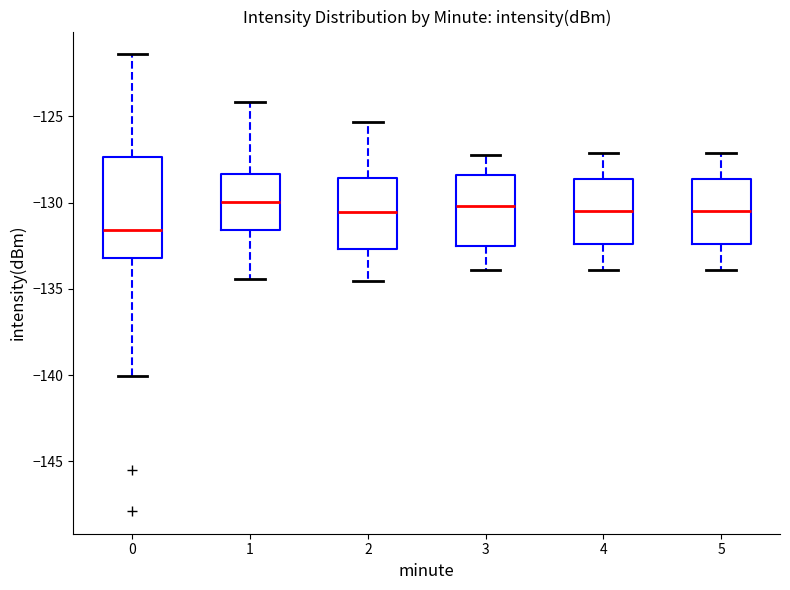

Reading left to right, transcribe this box plot: for each box, give where its median line is, the range the box spans, and where its two whiskers end, as read against the y-axis. The values are not printed on the chart, so give them approximately, as read against the axis.

0: median -131.5, box -133.0 to -127.5, whiskers -140.0 to -121.5
1: median -130.0, box -131.5 to -128.5, whiskers -134.5 to -124.0
2: median -130.5, box -132.5 to -128.5, whiskers -134.5 to -125.5
3: median -130.0, box -132.5 to -128.5, whiskers -134.0 to -127.0
4: median -130.5, box -132.5 to -128.5, whiskers -134.0 to -127.0
5: median -130.5, box -132.5 to -128.5, whiskers -134.0 to -127.0